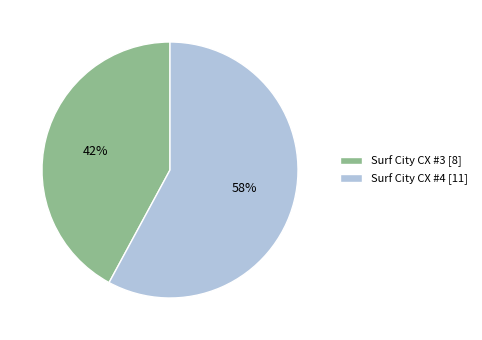

Which category has the biggest portion of the pie?

Surf City CX #4